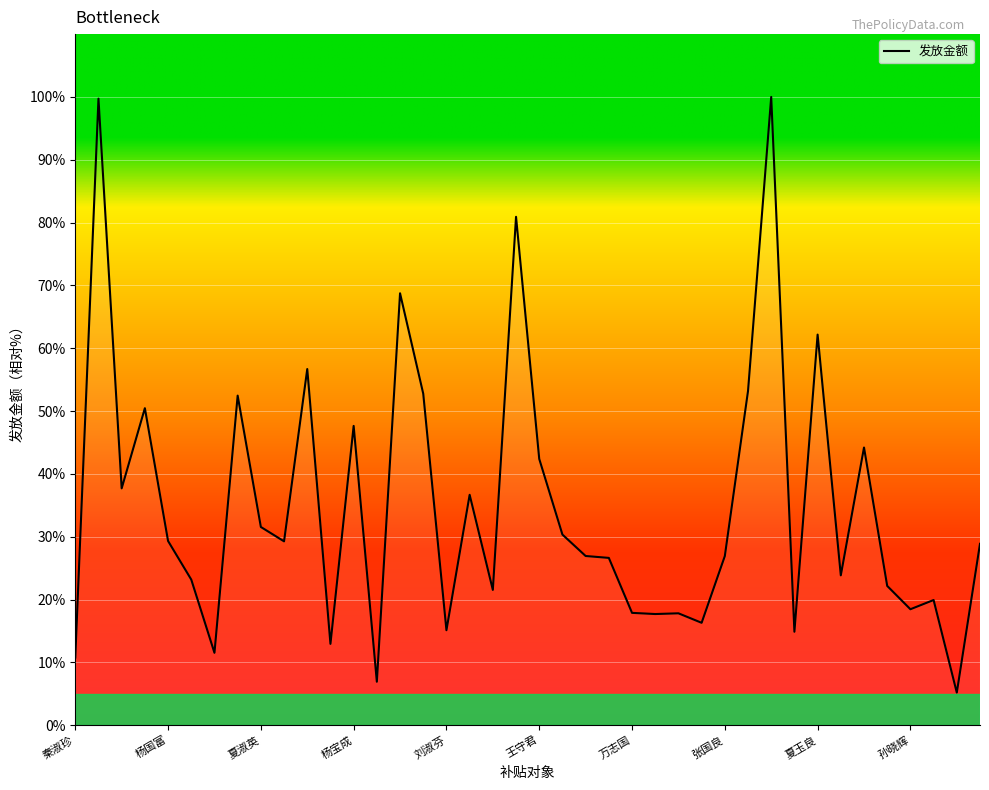

What is the smallest value displayed?

5.2